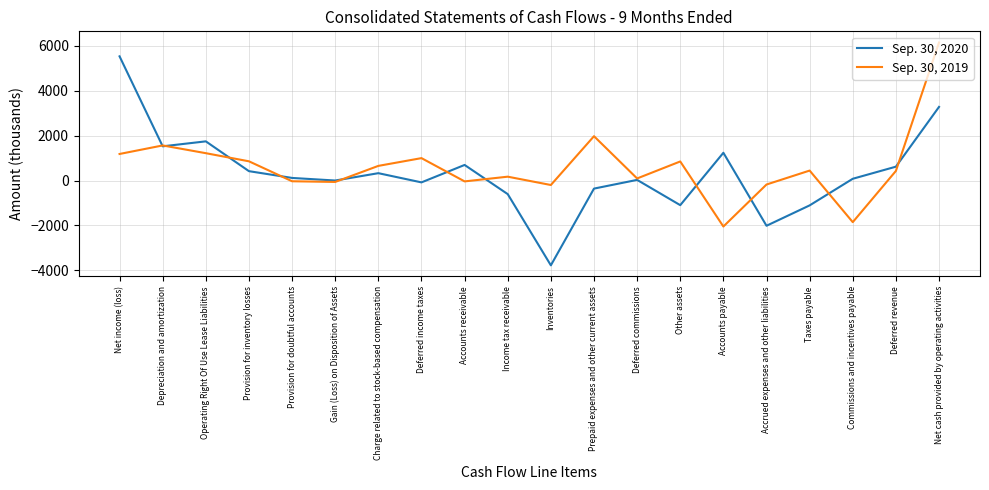

Is it true that Sep. 30, 2020 equals 712 at Depreciation and amortization?

False